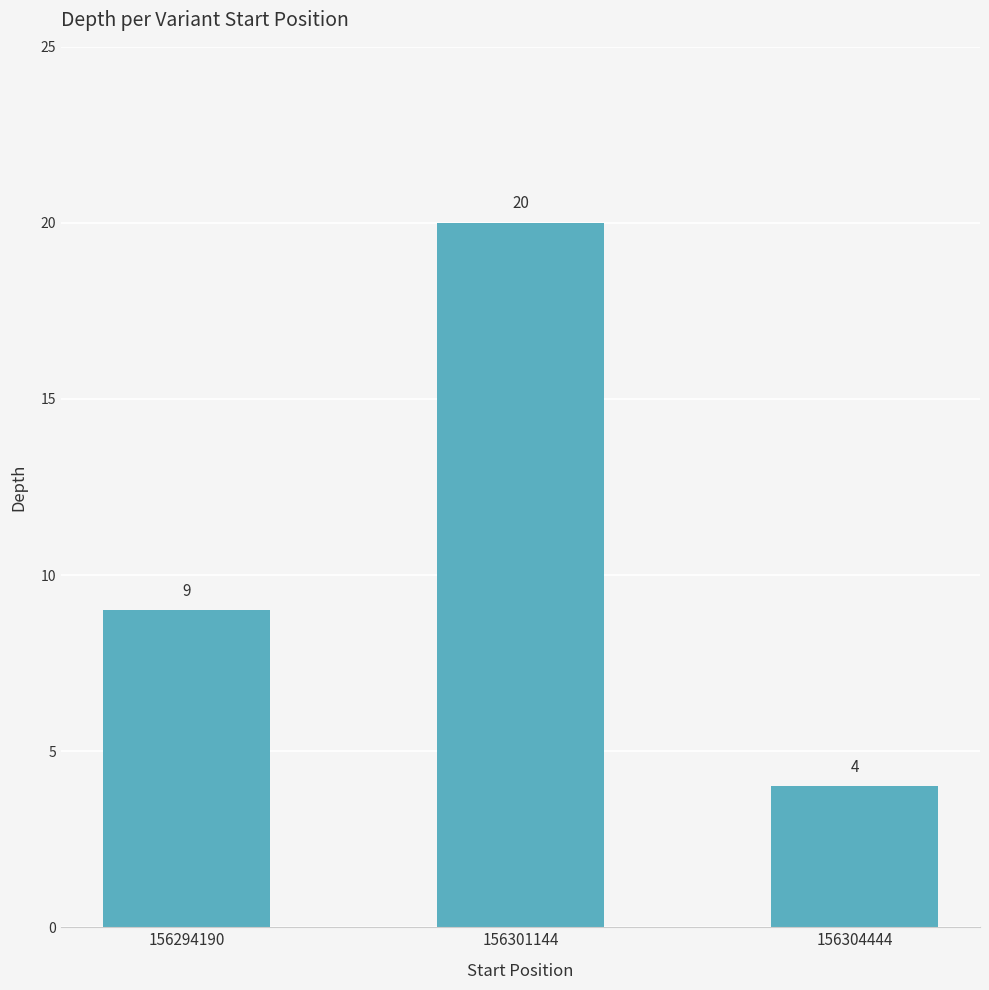

Reading left to right, transcribe all the data shown in this chart.

9	20	4